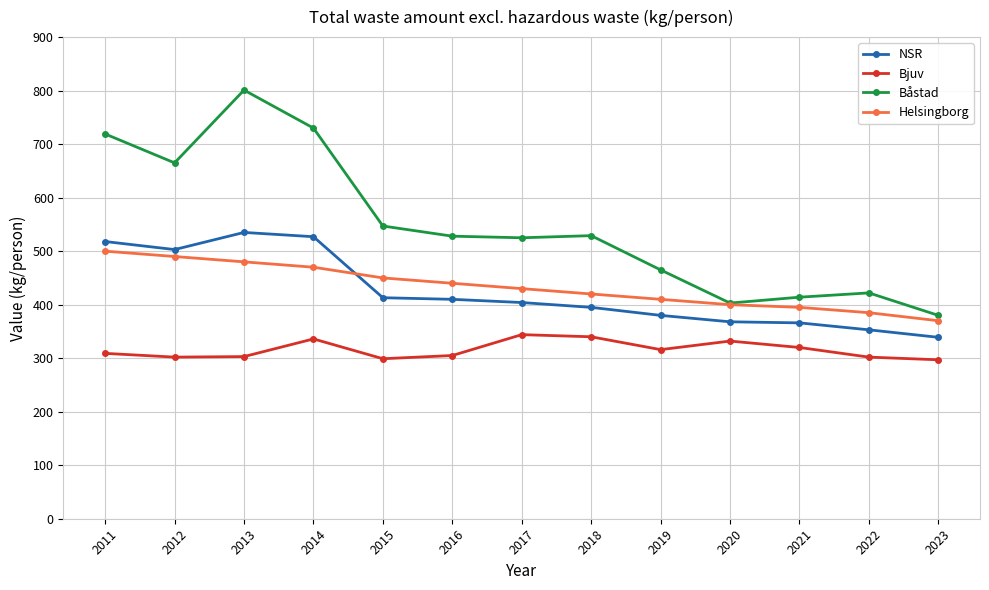

What value does the Båstad series have at 2020, to the nearest 5?

405